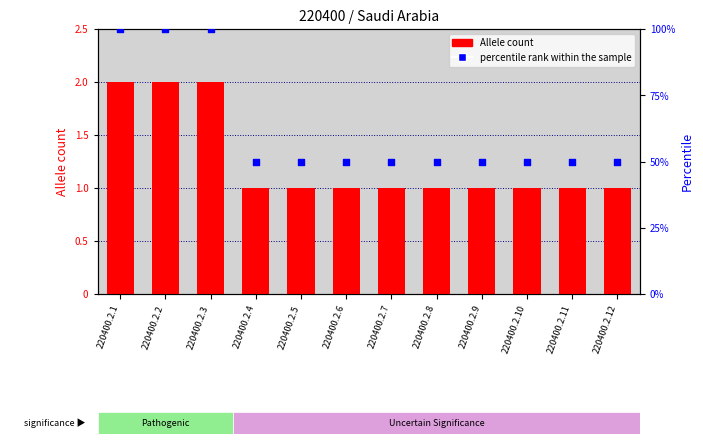

Which series contains the lowest Y value?

Allele count